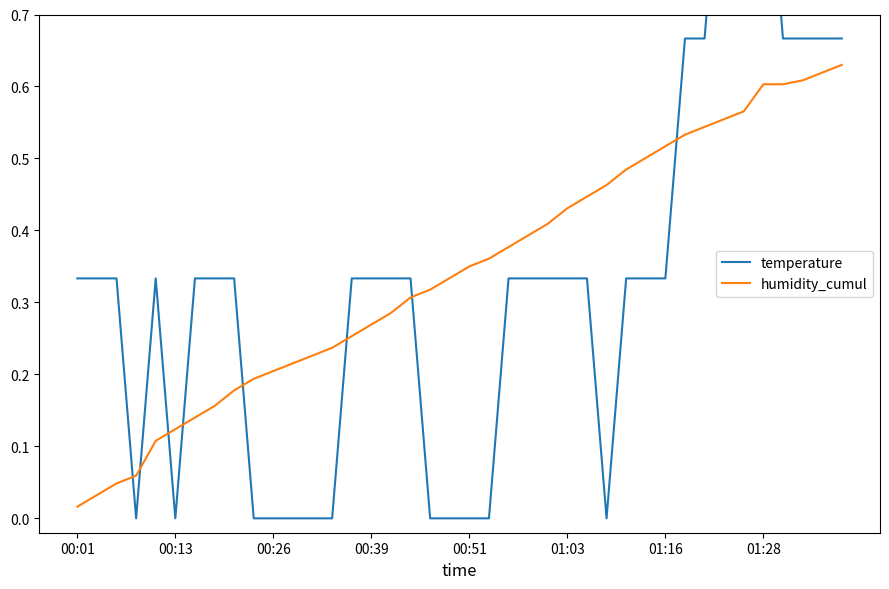

Which series has the widest spread of values?

temperature